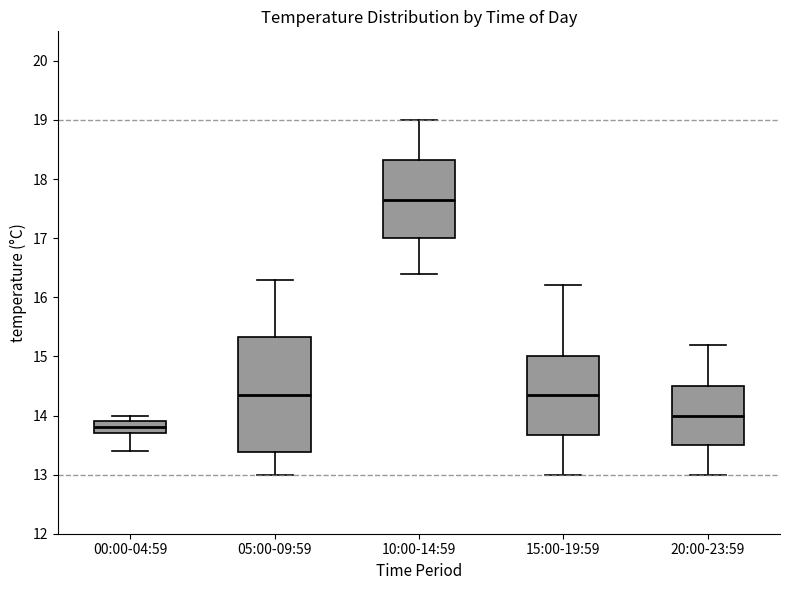

Which box's median line is the lowest?

00:00-04:59